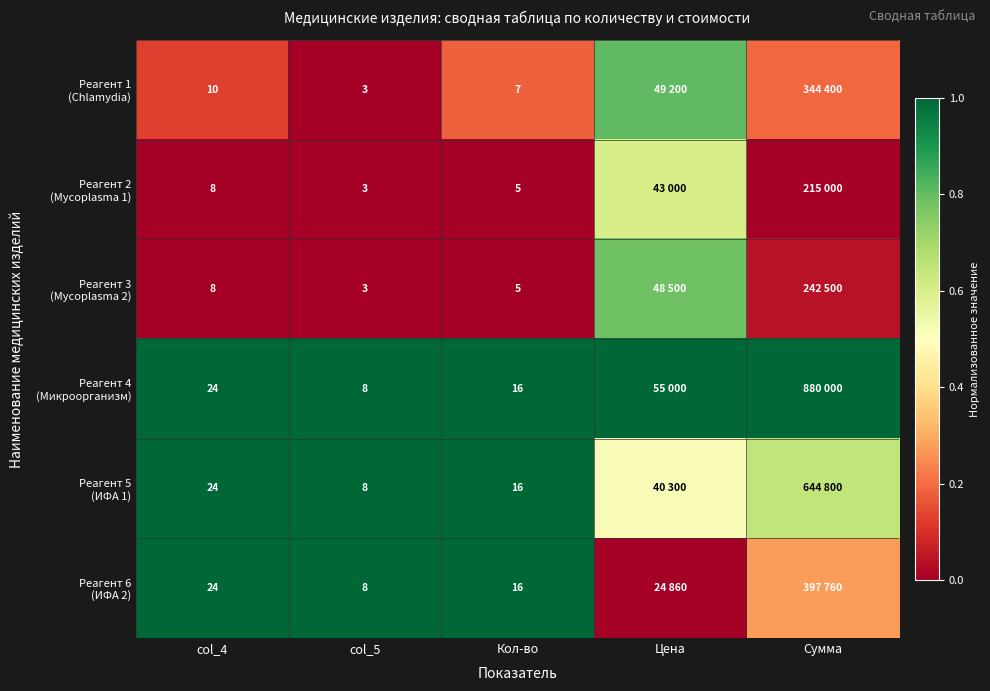

The Реагент 3 (Mycoplasma 2) series shows 0.0 at col_5. True or false?

True